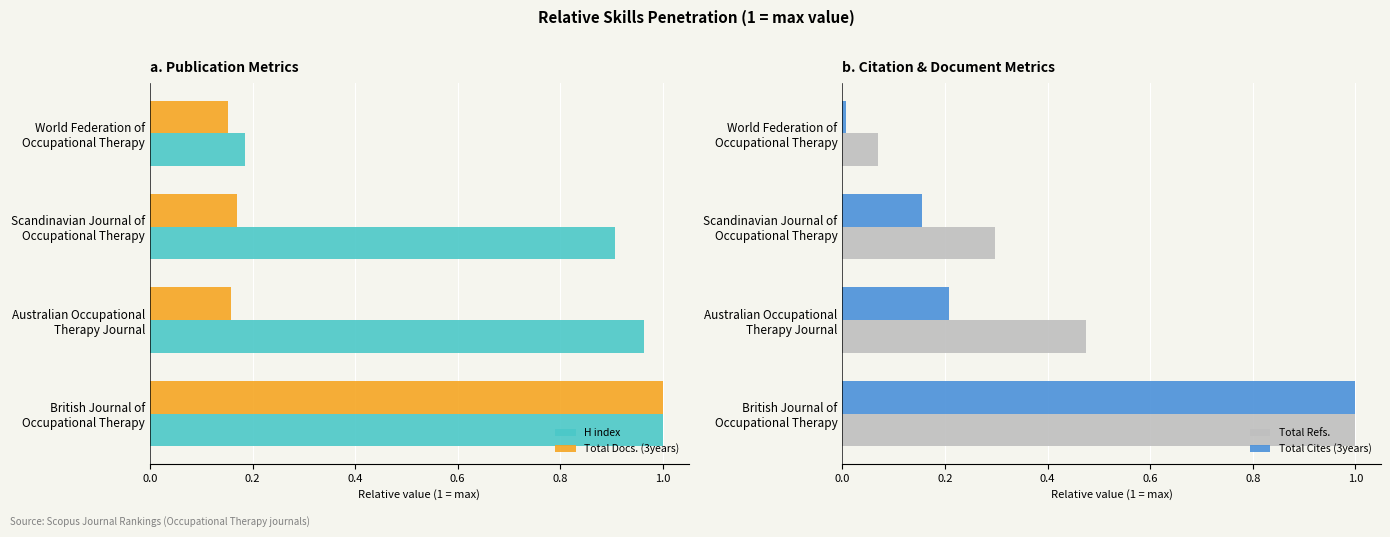

Which series has the largest total across all categories?

H index